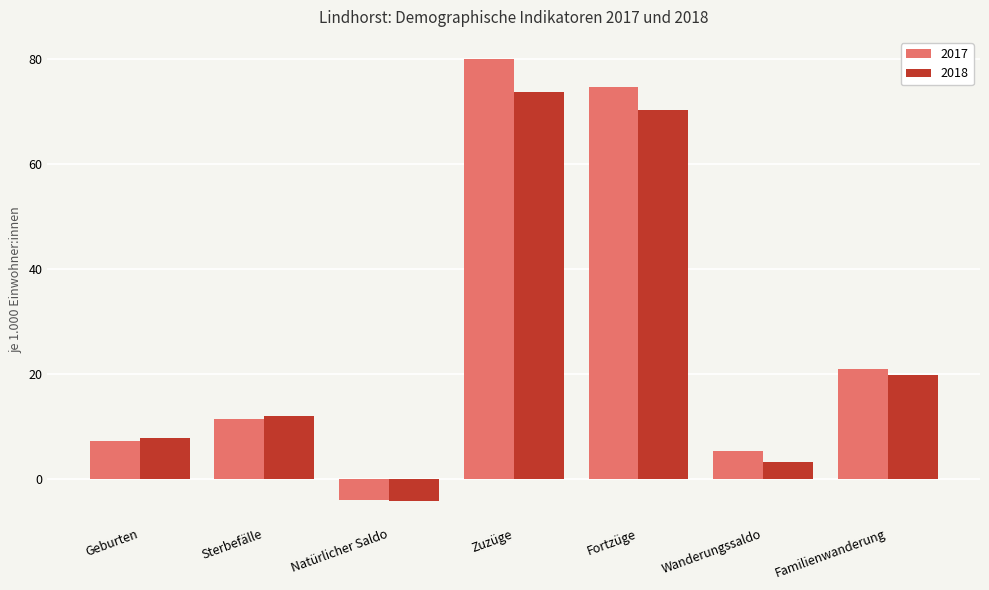

What is the difference between the 2018 values at Fortzüge and Wanderungssaldo?

67.0